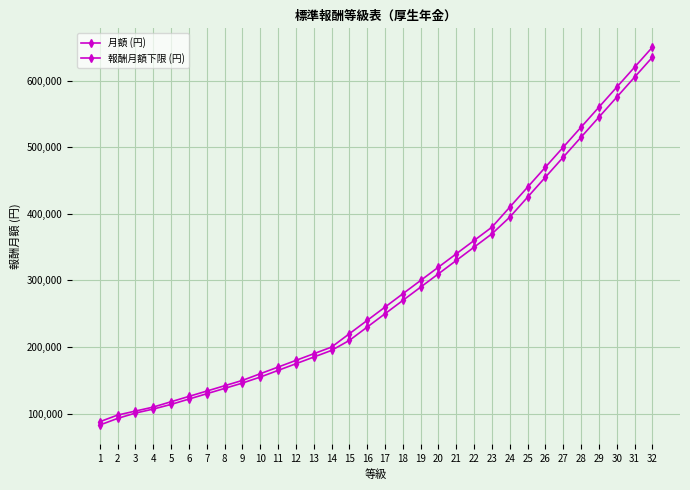

What is the value of the 月額 (円) point at the 16th from the left?

240000